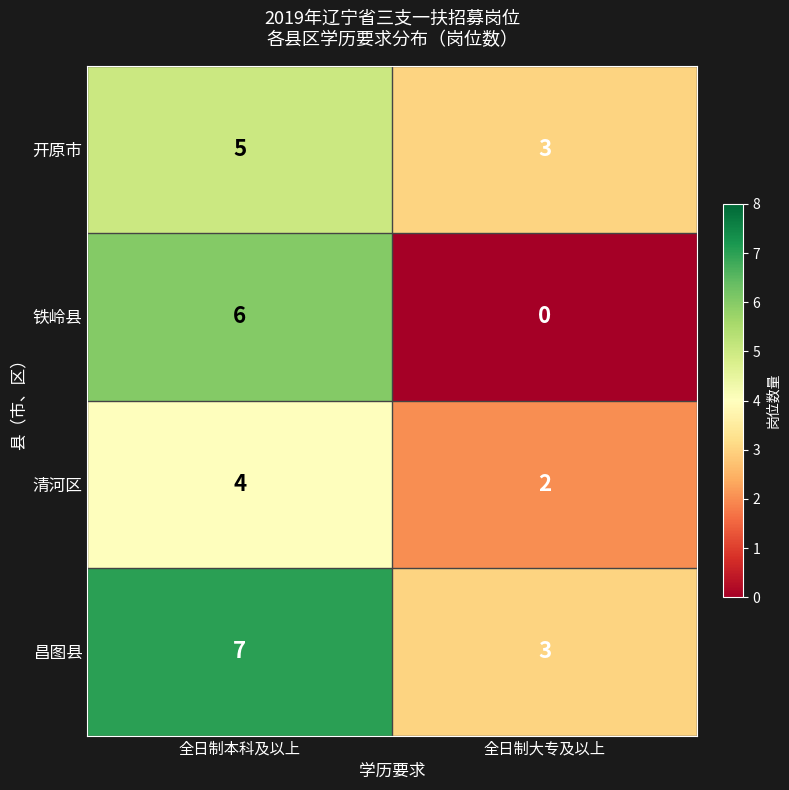

List the series in order of their peak value, highest first.

昌图县, 铁岭县, 开原市, 清河区